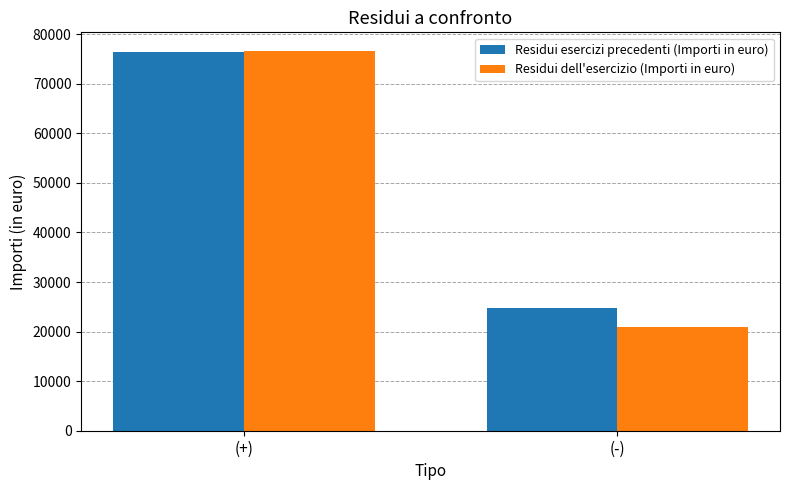

How many data points in Residui esercizi precedenti (Importi in euro) are less than 76356?

1